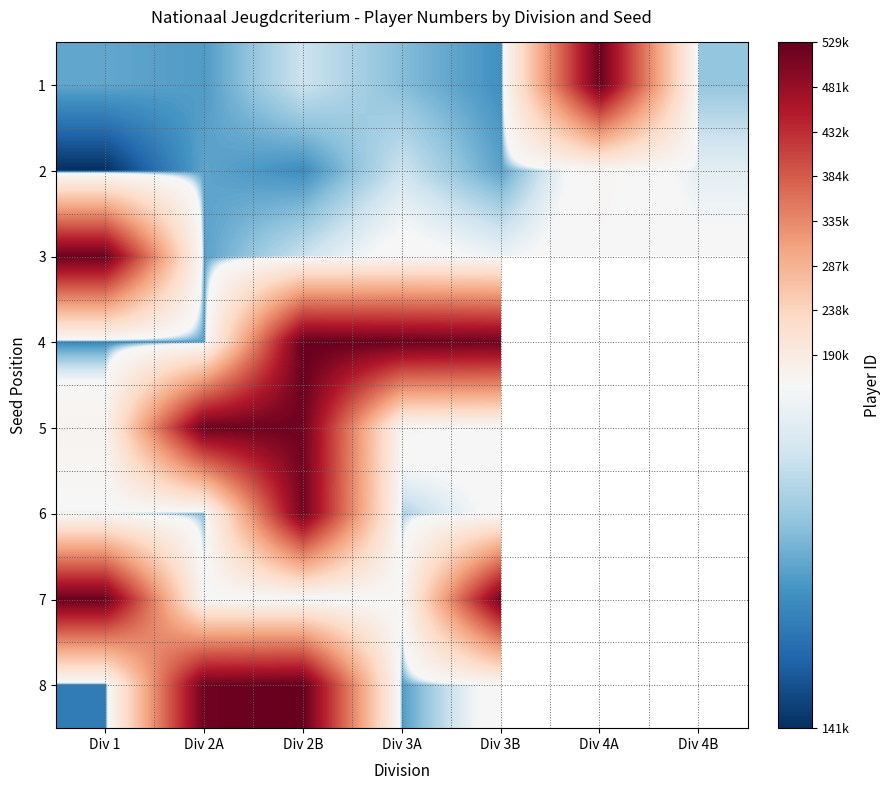

What is the approximate value of 4 at Div 2B?

529510.0